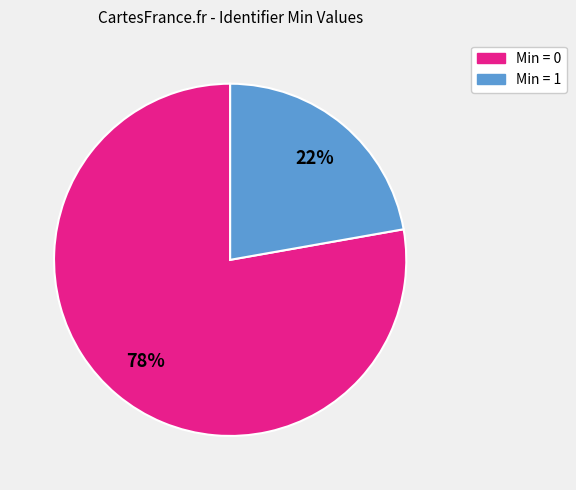

Does any single category account for the majority?

Yes